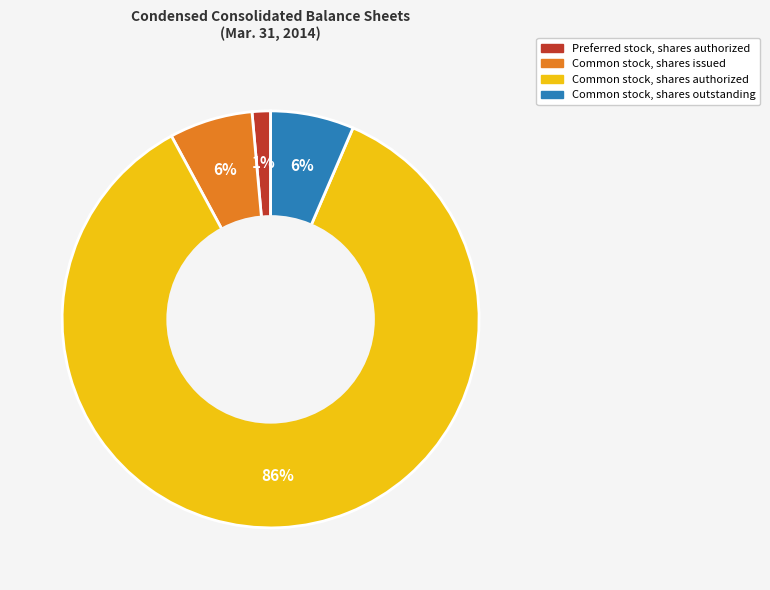

Count the number of slices in the pie.

4